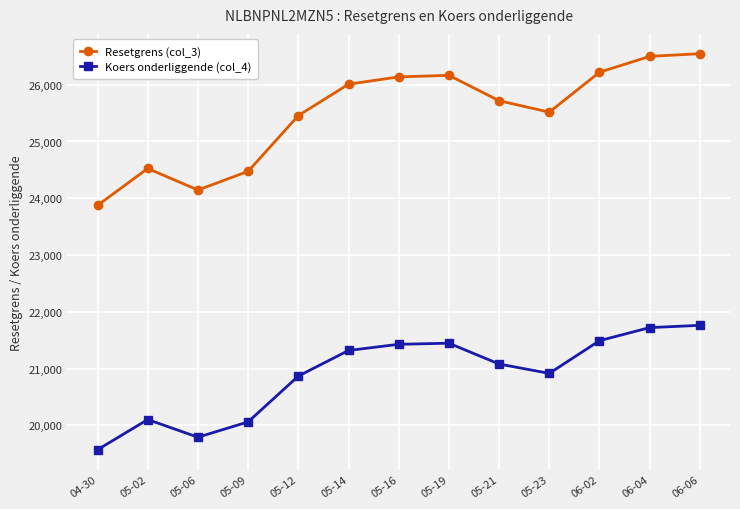

Rank the series at 05-12 from lowest to highest value.

Koers onderliggende (col_4), Resetgrens (col_3)